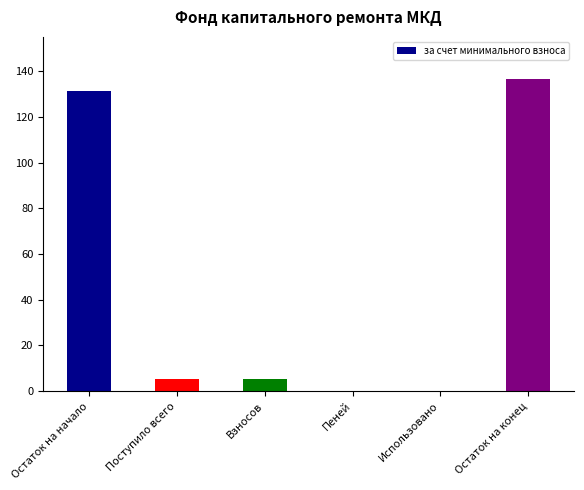

Which has a higher value, Поступило всего or Использовано?

Поступило всего